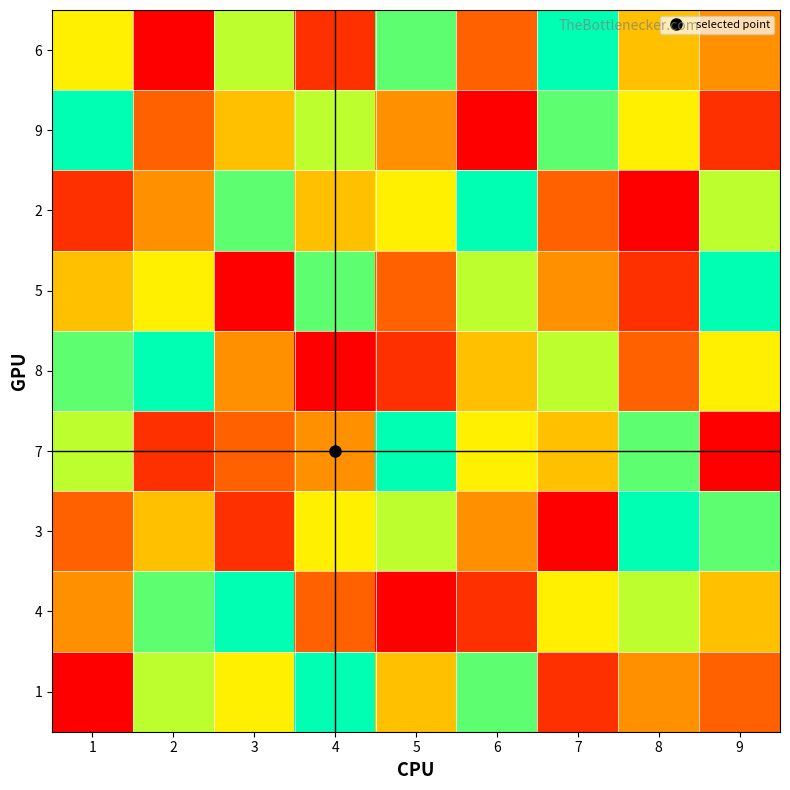

Which has a higher value, 8 or 5?

5